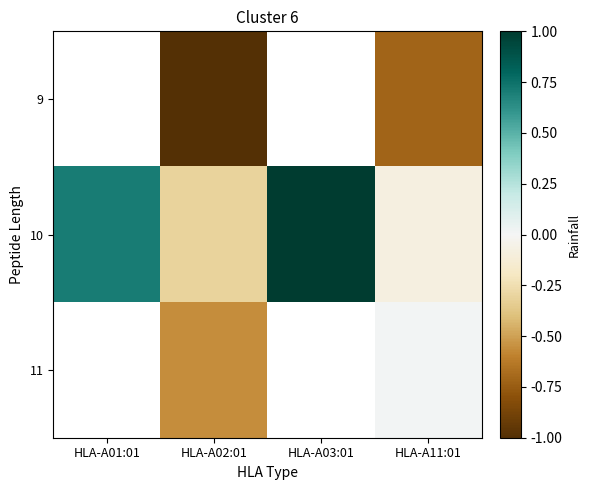

How many values in 11 are above zero?

1